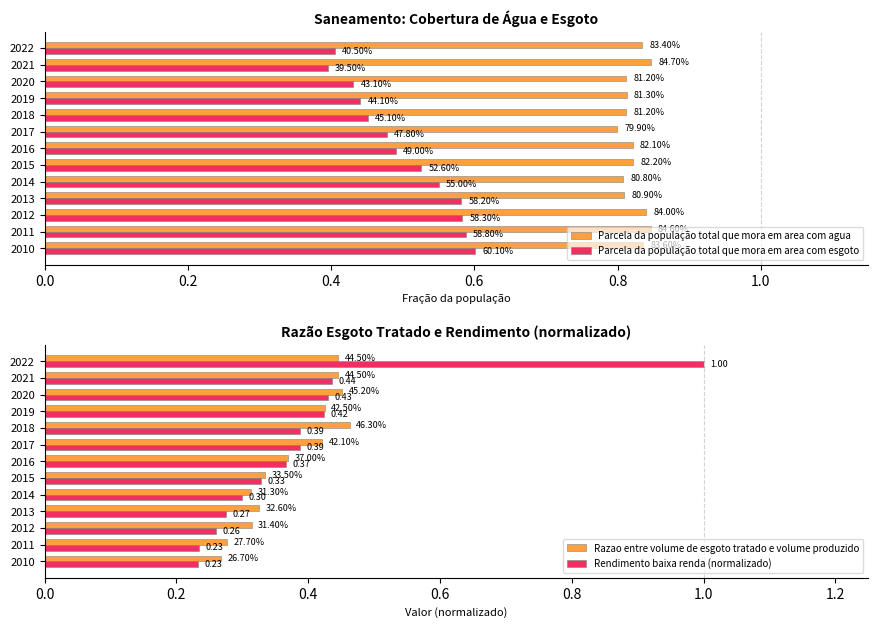

Which series has the widest spread of values?

Rendimento baixa renda (normalizado)